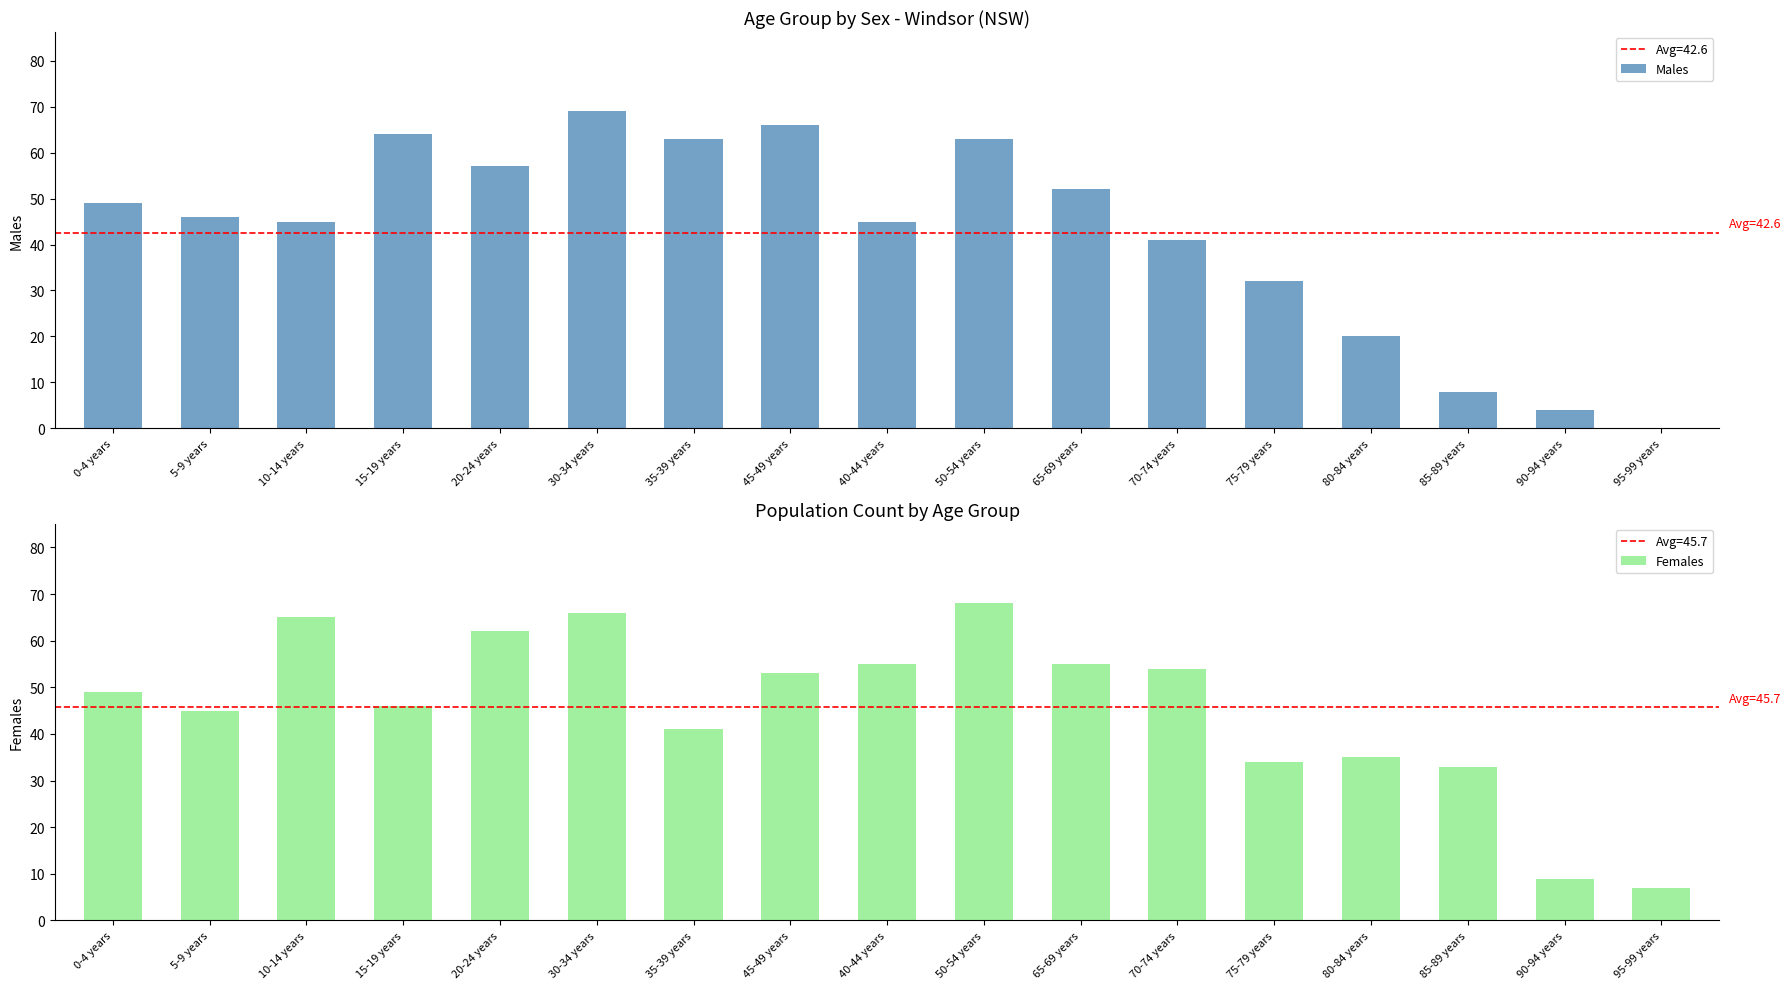

True or false: Males has a value of 69 at 30-34 years.

True